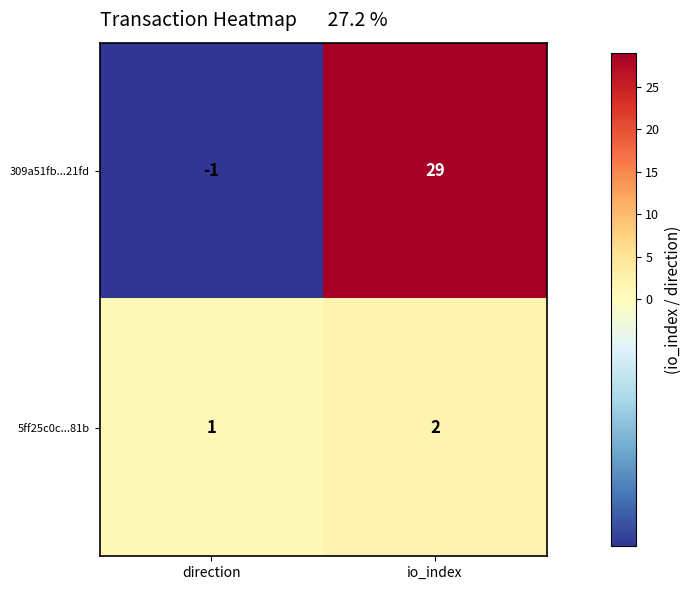

Where is 5ff25c0c...81b nearest to the value 1?

direction